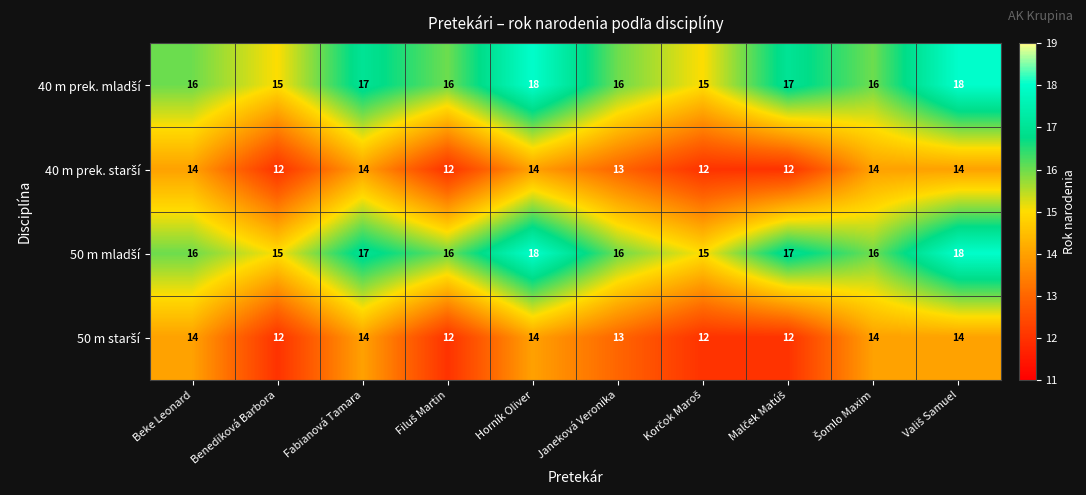

At how many categories does at least one series exceed 12?

10